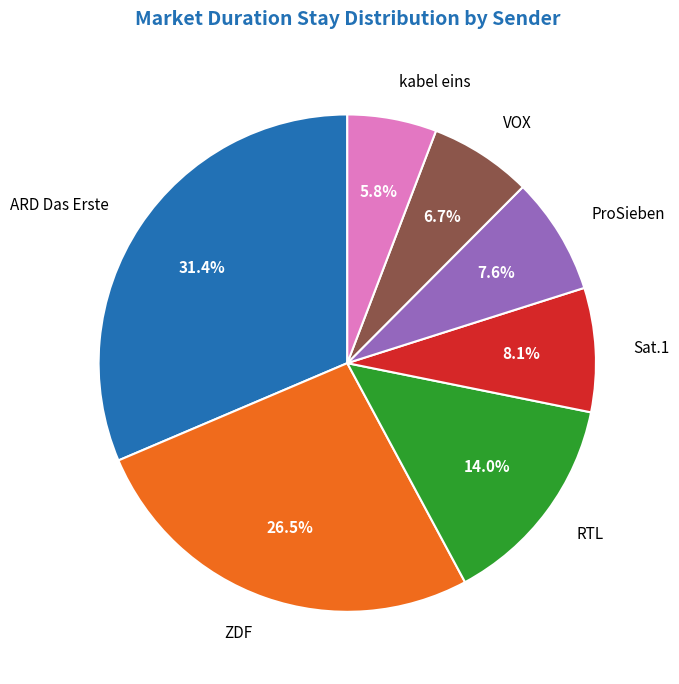

Count the number of slices in the pie.

7